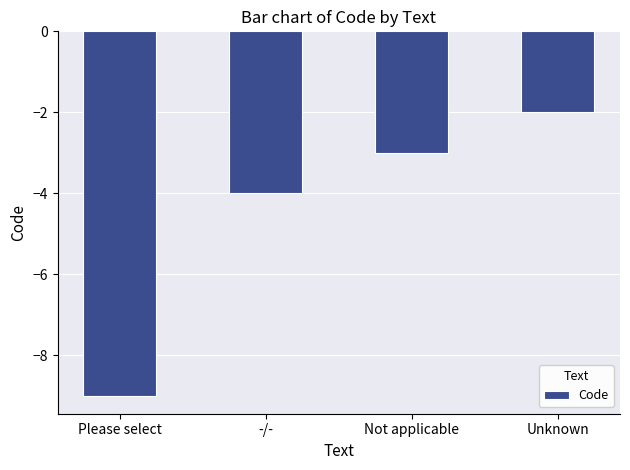

Is it true that the value at -/- is -6?

False